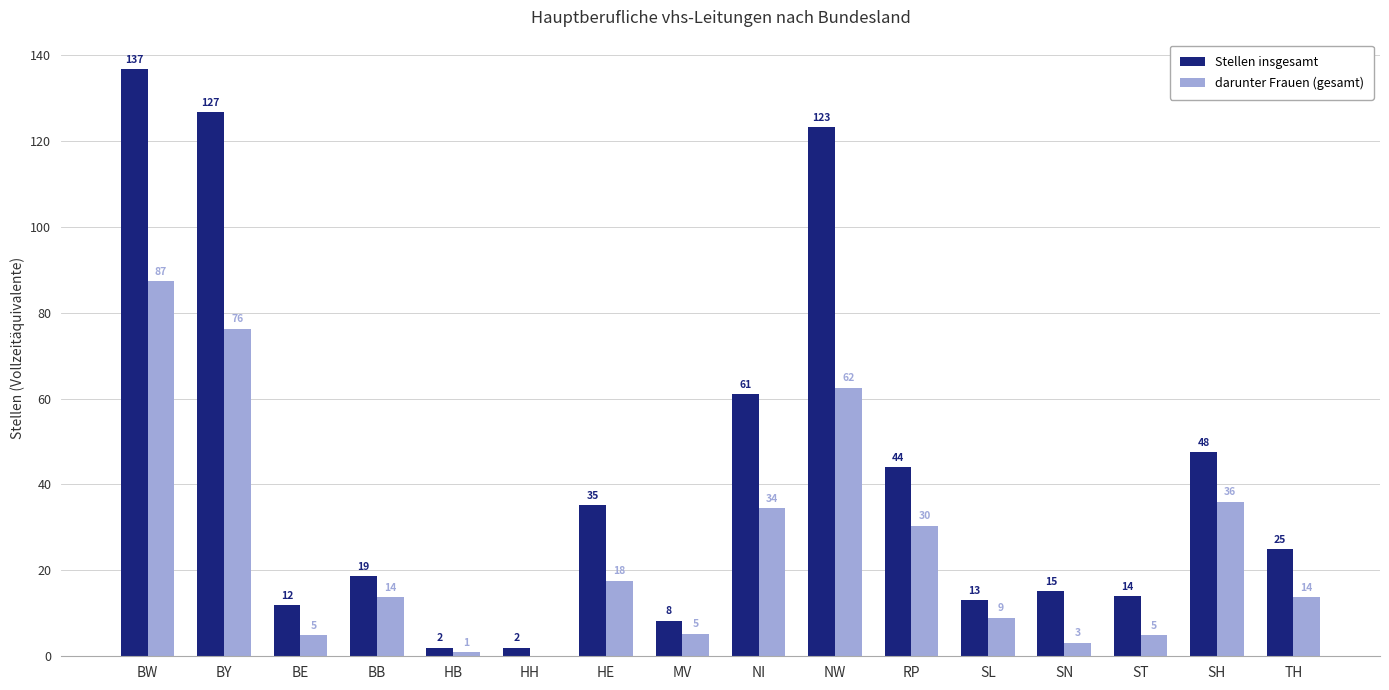

What is the highest value of the darunter Frauen (gesamt) series?

87.3